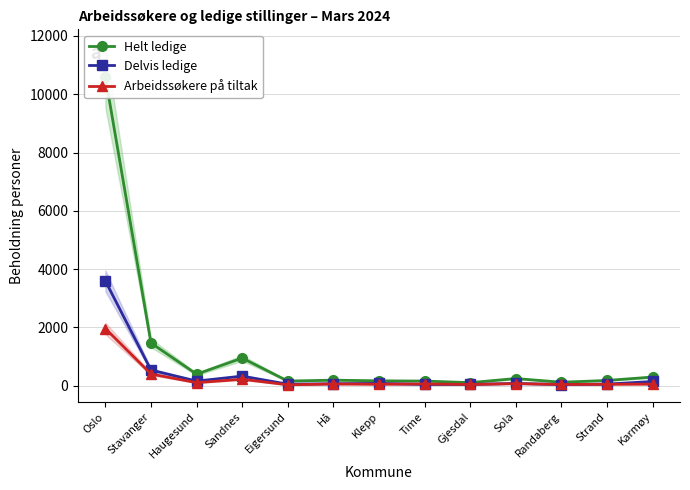

Reading left to right, list all the values displayed in this chart.

Helt ledige: Oslo=10587	Stavanger=1463	Haugesund=394	Sandnes=946	Eigersund=157	Hå=188	Klepp=165	Time=157	Gjesdal=103	Sola=244	Randaberg=117	Strand=178	Karmøy=295
Delvis ledige: Oslo=3593	Stavanger=535	Haugesund=157	Sandnes=327	Eigersund=50	Hå=65	Klepp=77	Time=41	Gjesdal=43	Sola=75	Randaberg=39	Strand=52	Karmøy=143
Arbeidssøkere på tiltak: Oslo=1960	Stavanger=399	Haugesund=102	Sandnes=219	Eigersund=28	Hå=57	Klepp=47	Time=59	Gjesdal=40	Sola=68	Randaberg=40	Strand=47	Karmøy=51